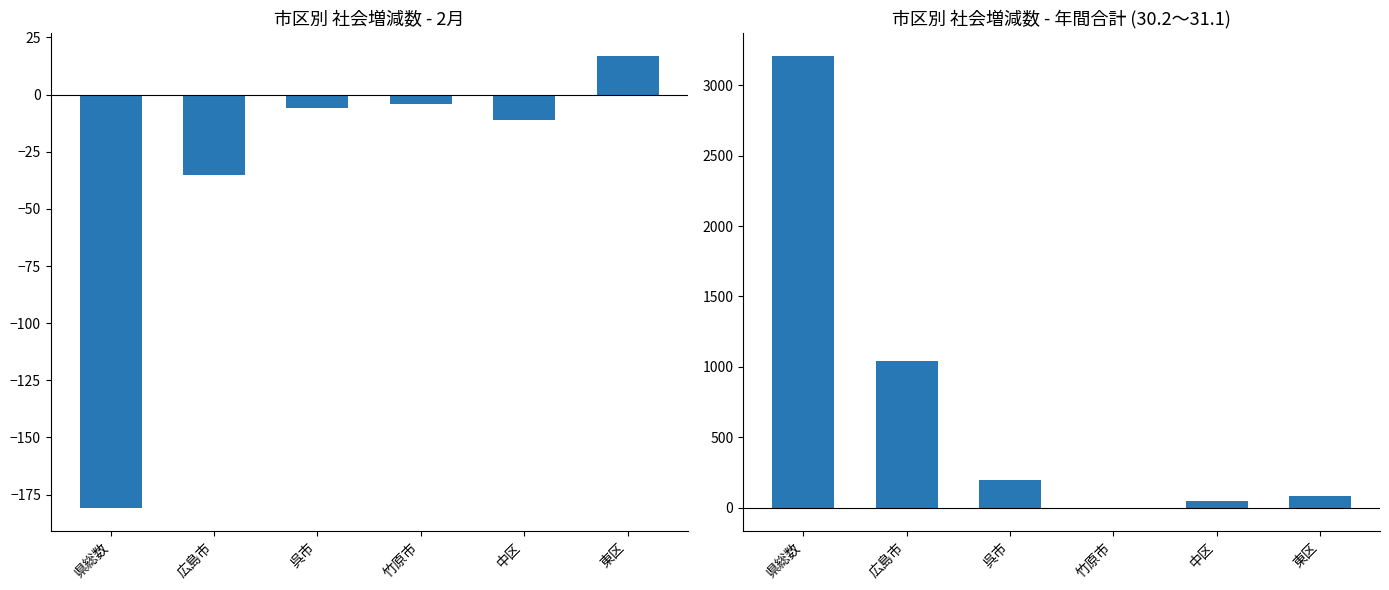

Reading left to right, list all the values displayed in this chart.

2月社会増減数: -181	-35	-6	-4	-11	17
年間合計社会増減数: 3210	1040	197	-5	47	86